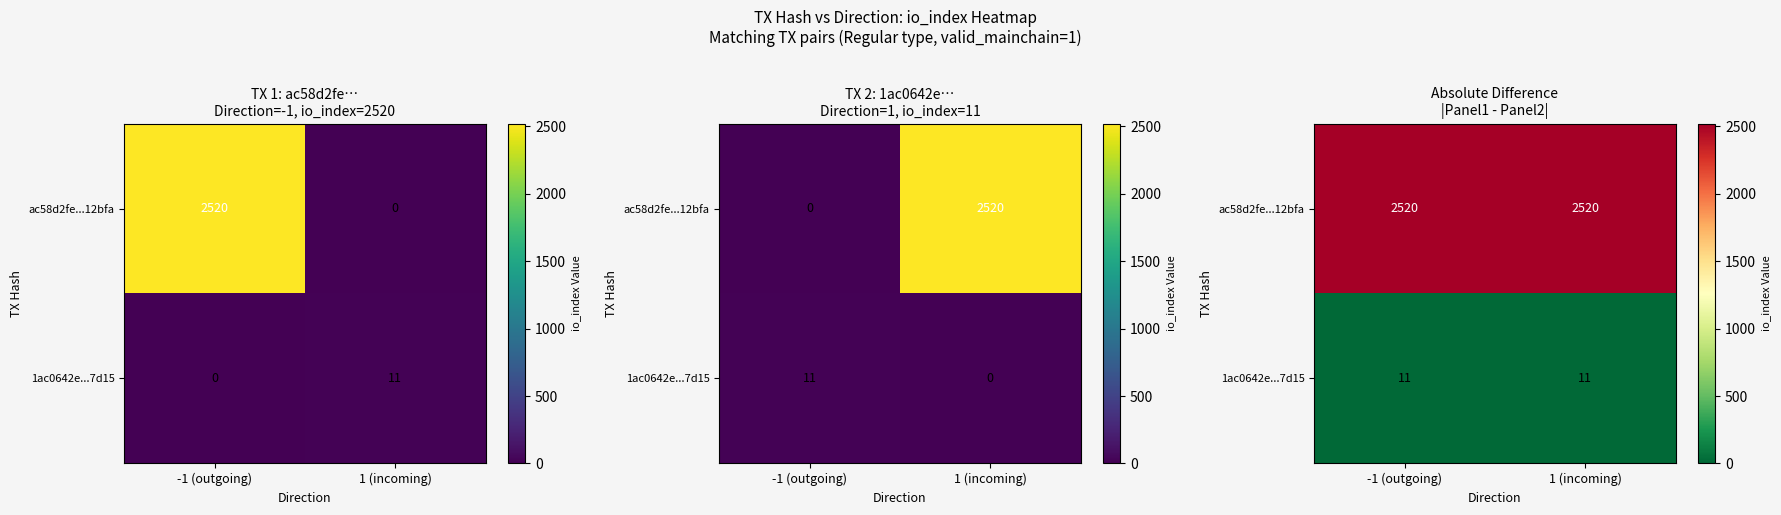

What is the sum of the ac58d2fe...12bfa values at -1 (outgoing) and 1 (incoming)?

5040